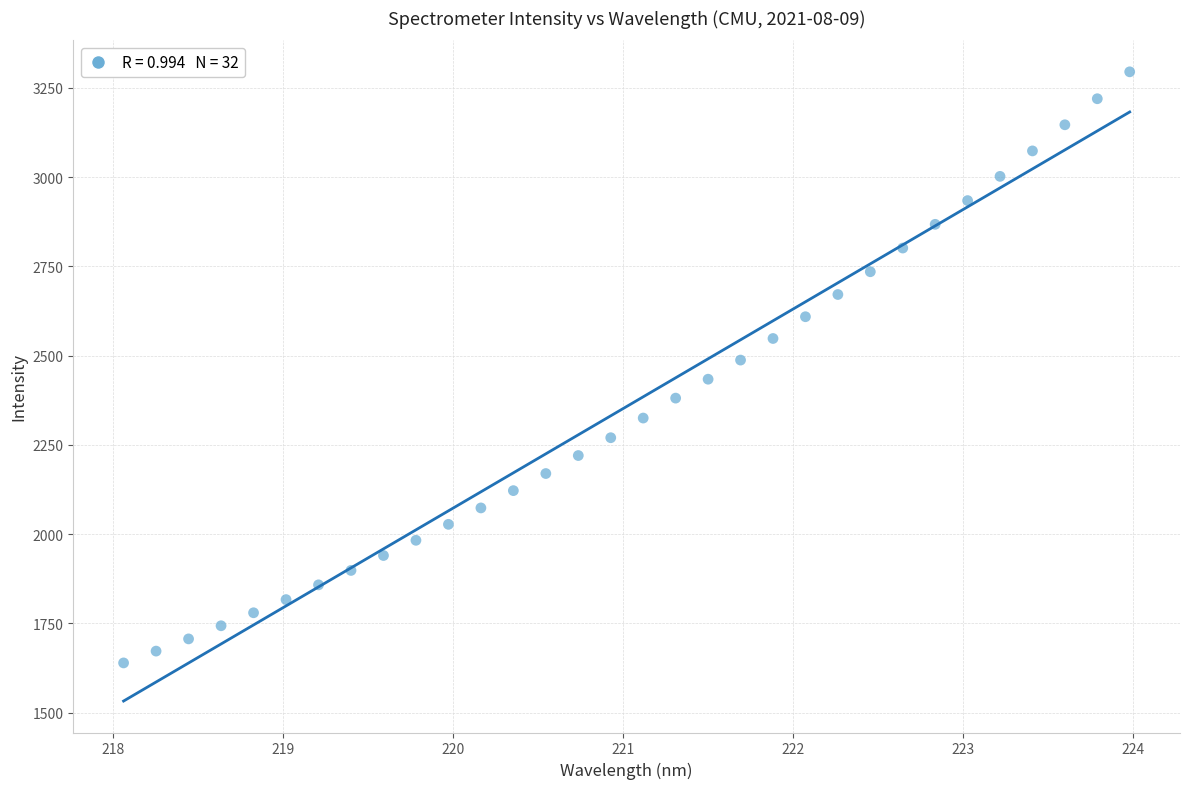

What is the range of X values (max minus min)?

5.9